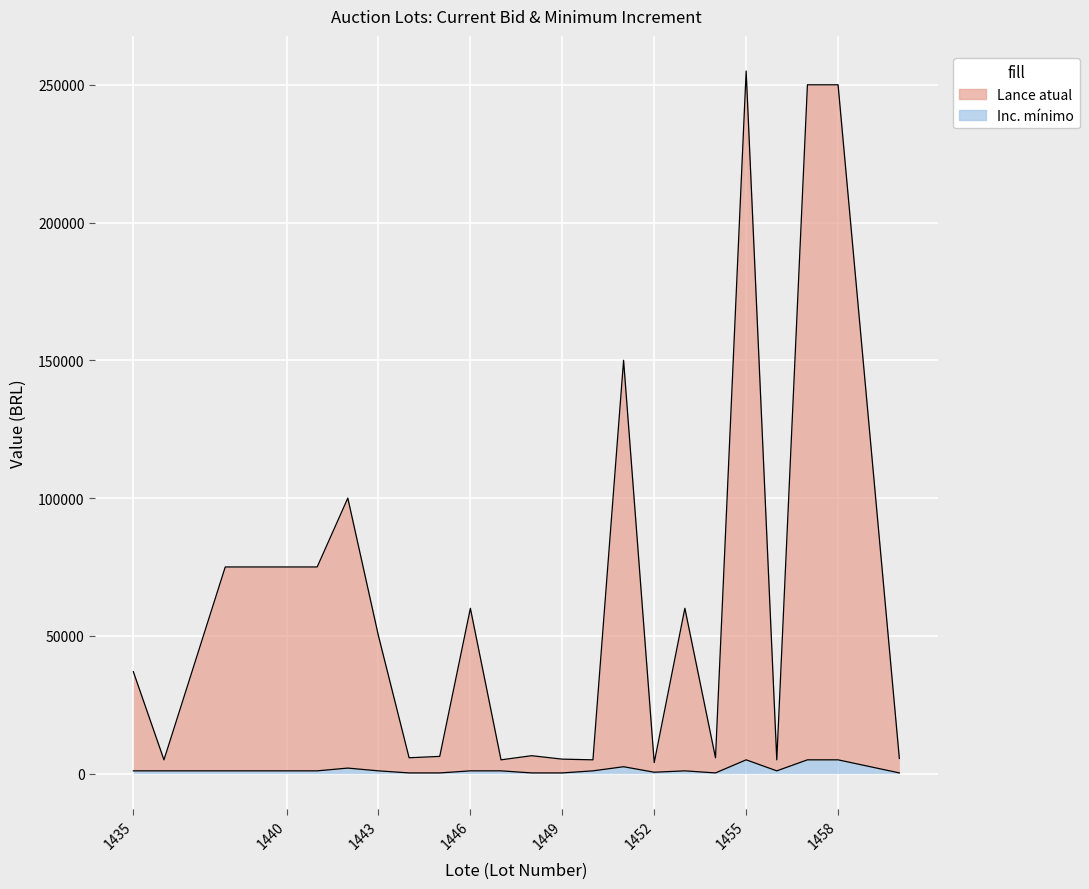

List the series in order of their peak value, highest first.

Lance atual, Inc. mínimo